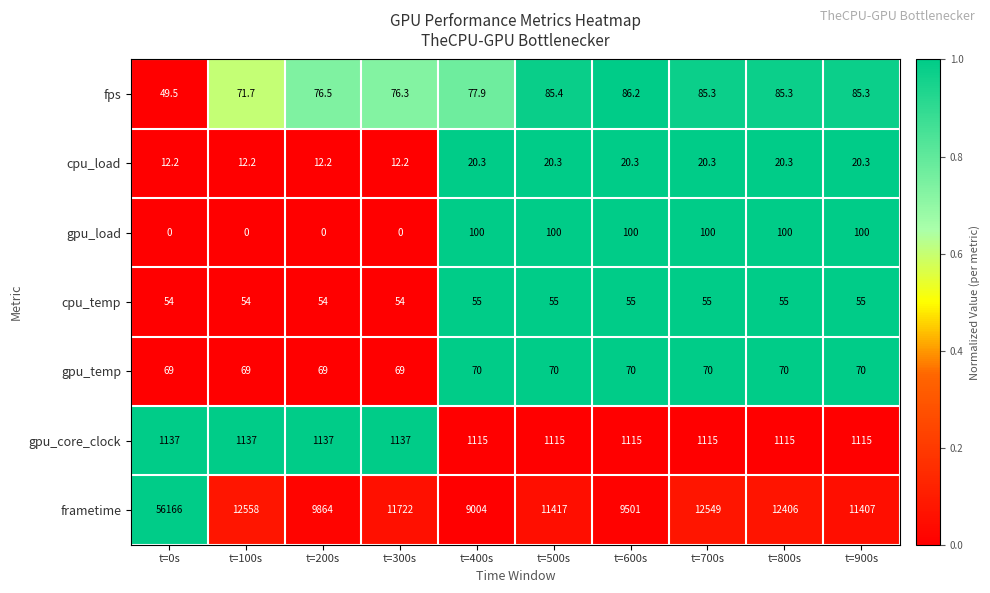

What is the greatest value displayed?

56166.0